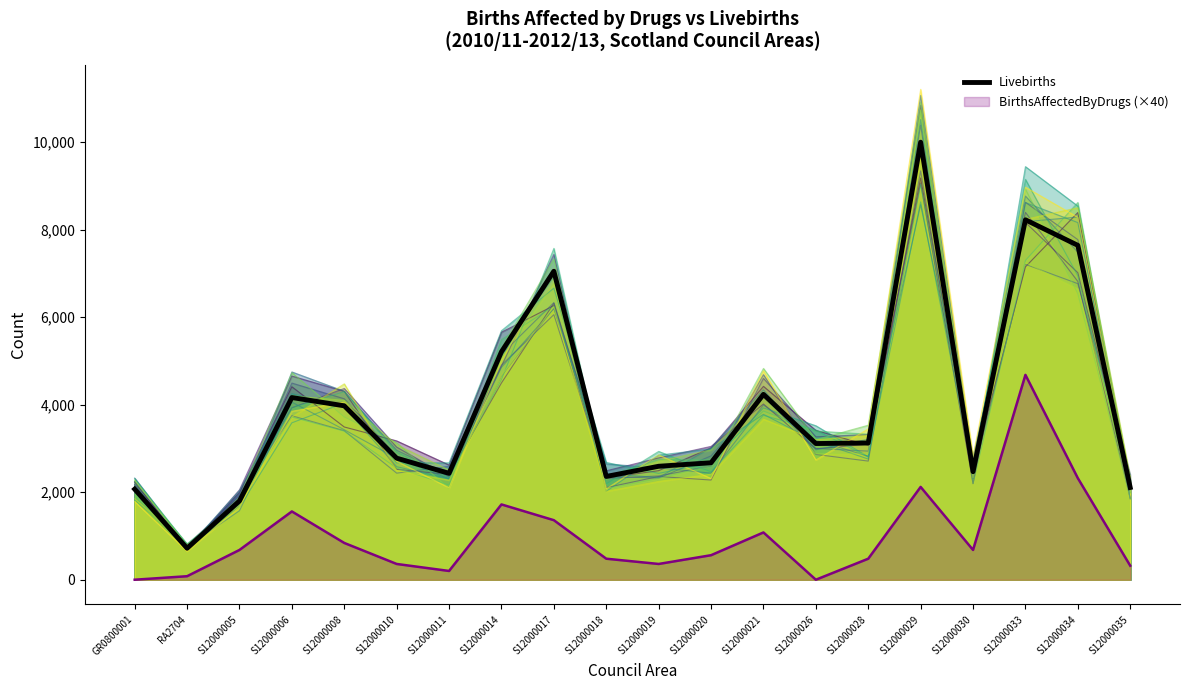

Rank the categories by value from highest to lowest.

S12000029, S12000033, S12000034, S12000017, S12000014, S12000021, S12000006, S12000008, S12000028, S12000026, S12000010, S12000020, S12000019, S12000030, S12000011, S12000018, S12000035, GR0800001, S12000005, RA2704